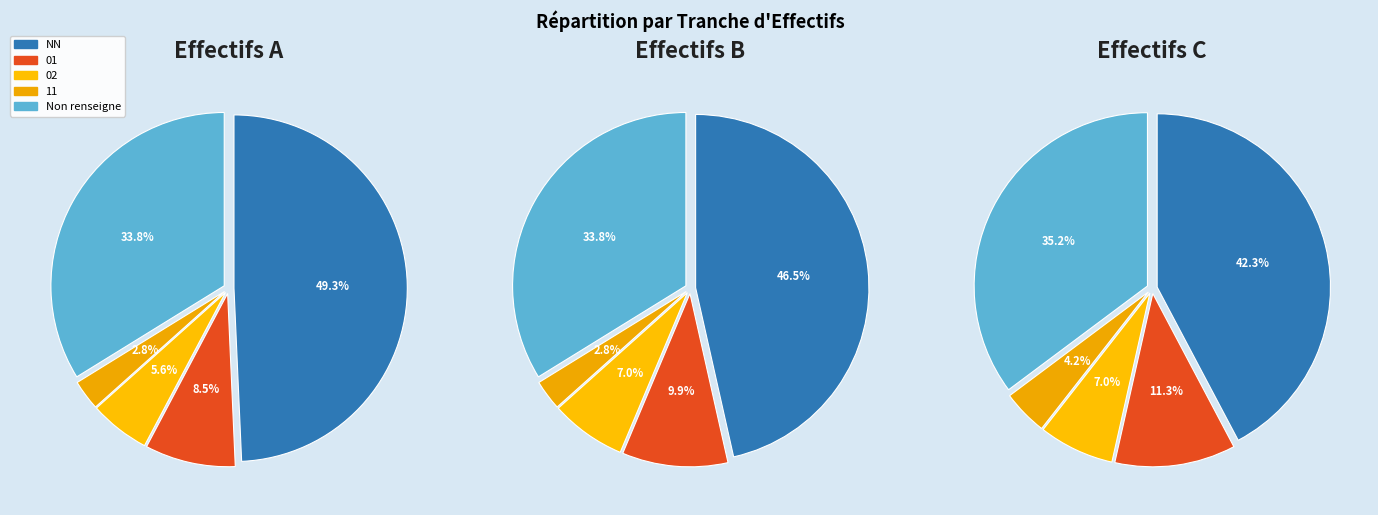

What is the total percentage of 02 and 01?

14.1%